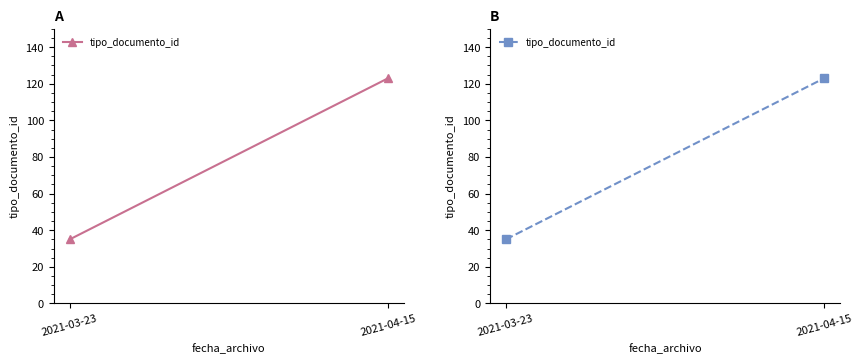

Which label corresponds to the smallest value in the chart?

2021-03-23